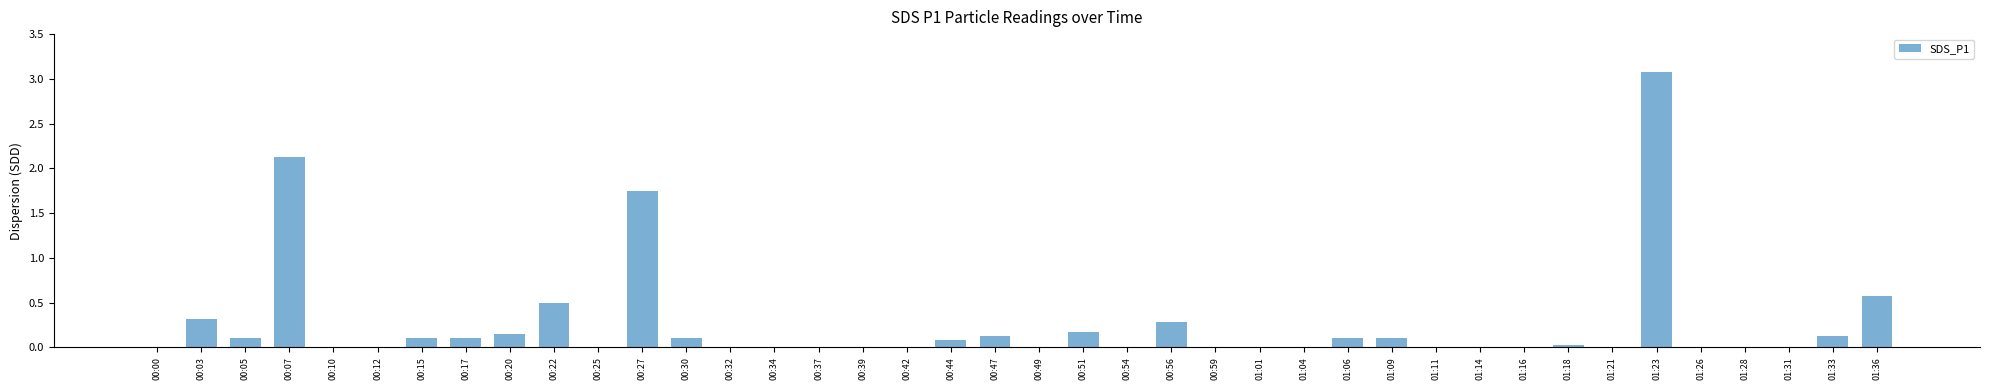

Does the chart contain stacked bars?

No